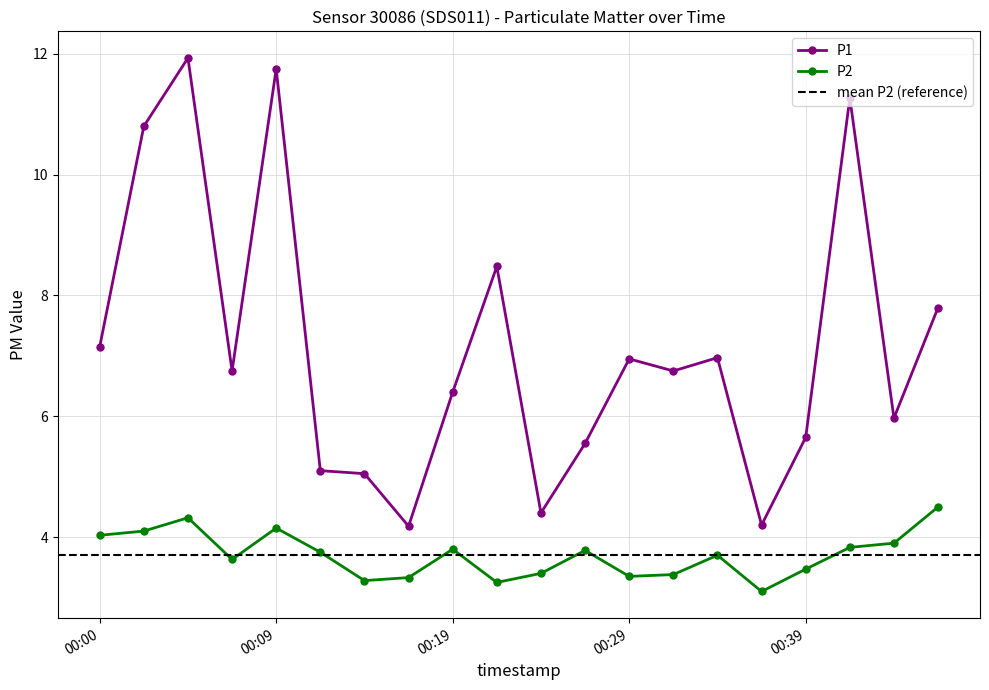

In P2, how many points are lower than both neighbors (excluding endpoints)?

5